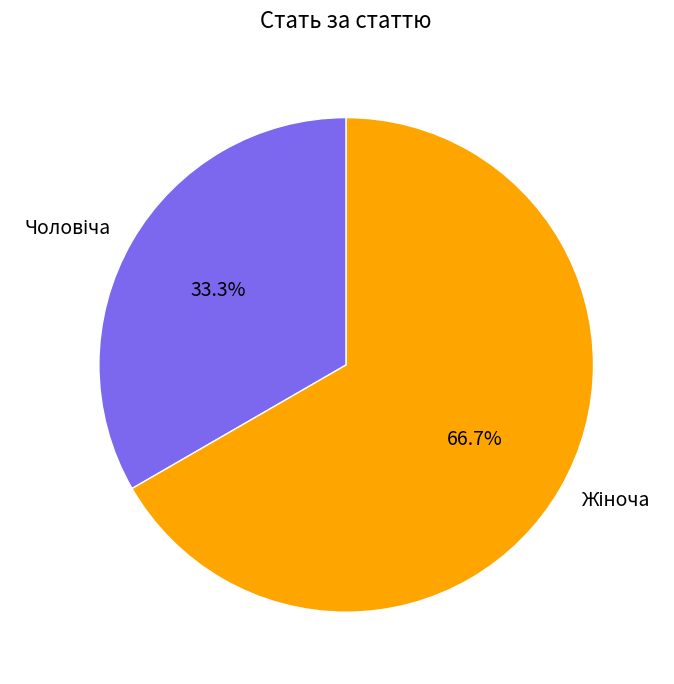

How many slices are in this pie chart?

2